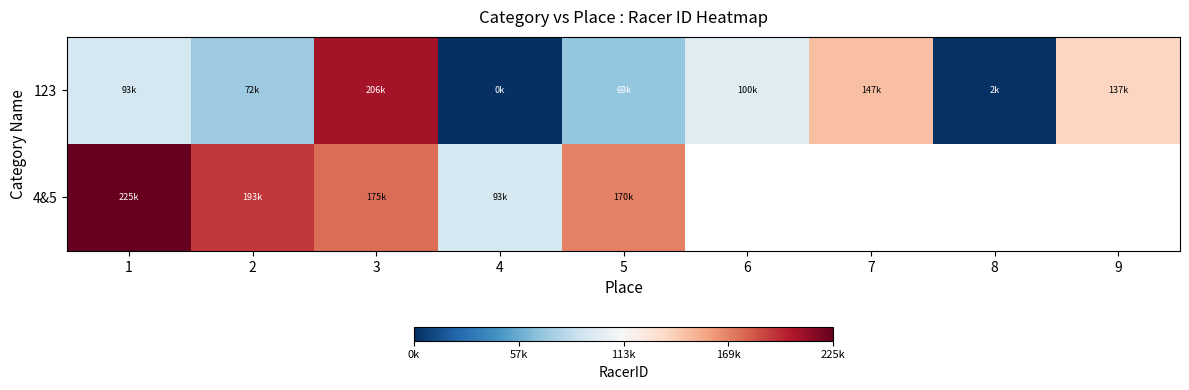

At 8, list the series in order from smallest to largest.

123, 4&5